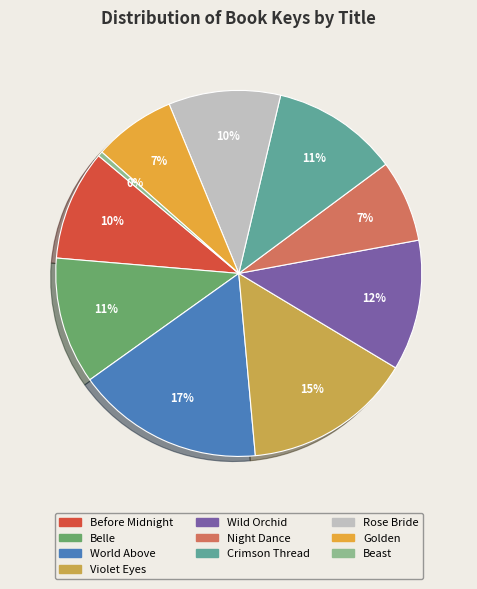

To the nearest percent, what portion does Belle represent?

11%